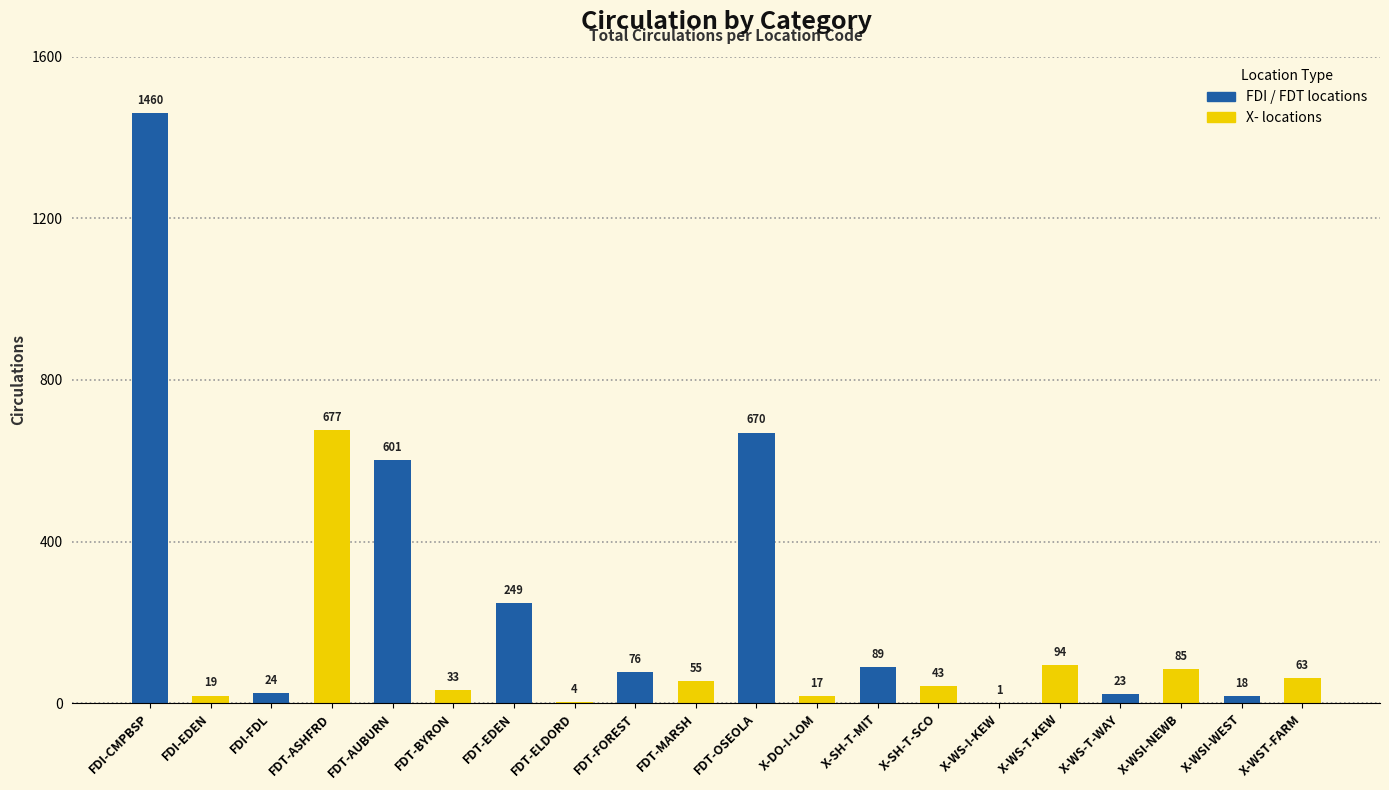

Reading right to left, extract all data points from this chart.

X-WST-FARM=63	X-WSI-WEST=18	X-WSI-NEWB=85	X-WS-T-WAY=23	X-WS-T-KEW=94	X-WS-I-KEW=1	X-SH-T-SCO=43	X-SH-T-MIT=89	X-DO-I-LOM=17	FDT-OSEOLA=670	FDT-MARSH=55	FDT-FOREST=76	FDT-ELDORD=4	FDT-EDEN=249	FDT-BYRON=33	FDT-AUBURN=601	FDT-ASHFRD=677	FDI-FDL=24	FDI-EDEN=19	FDI-CMPBSP=1460